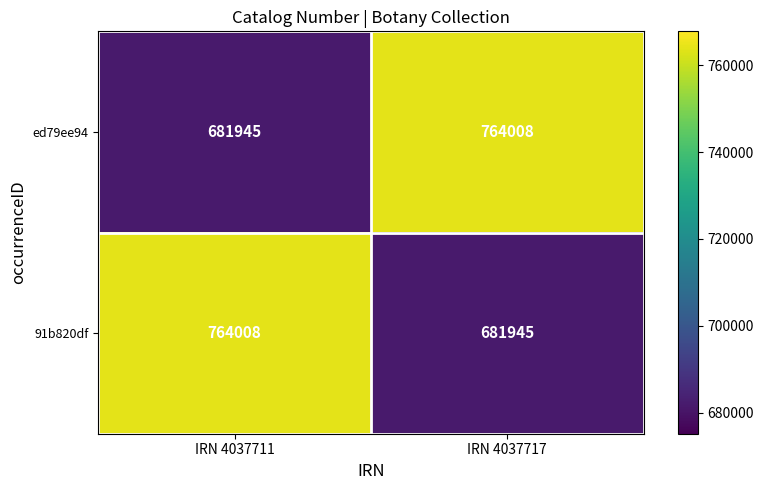

Rank the series at IRN 4037717 from highest to lowest value.

ed79ee94, 91b820df